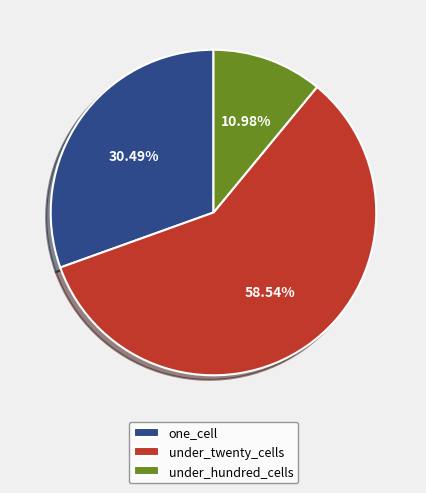

To the nearest percent, what percentage of the pie is under_hundred_cells?

11%